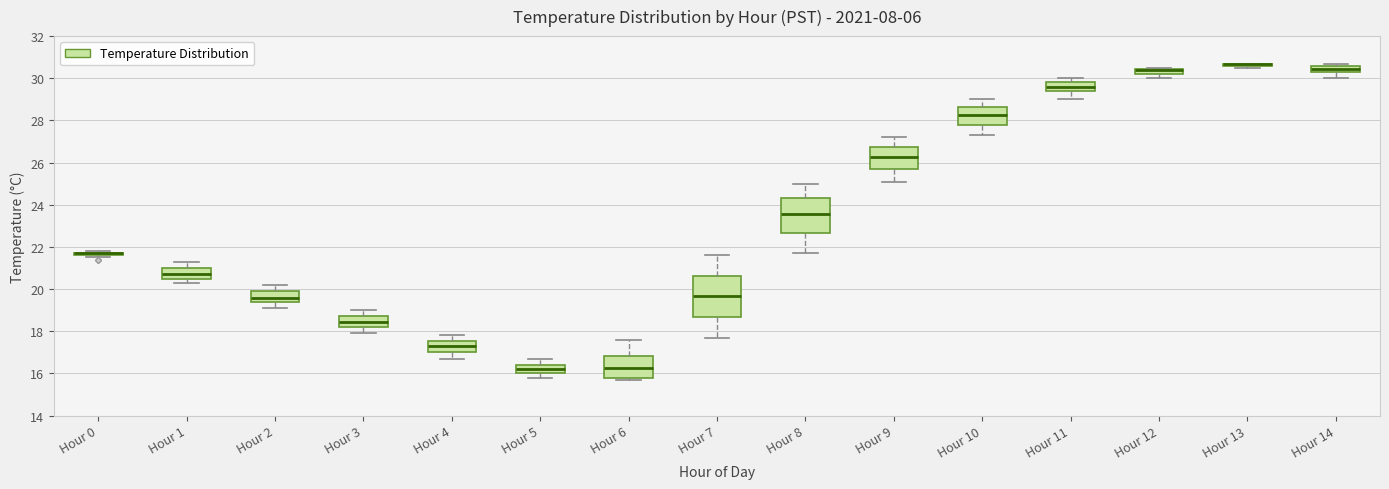

Which box is the tallest, from its lower edge to its upper edge?

Hour 7